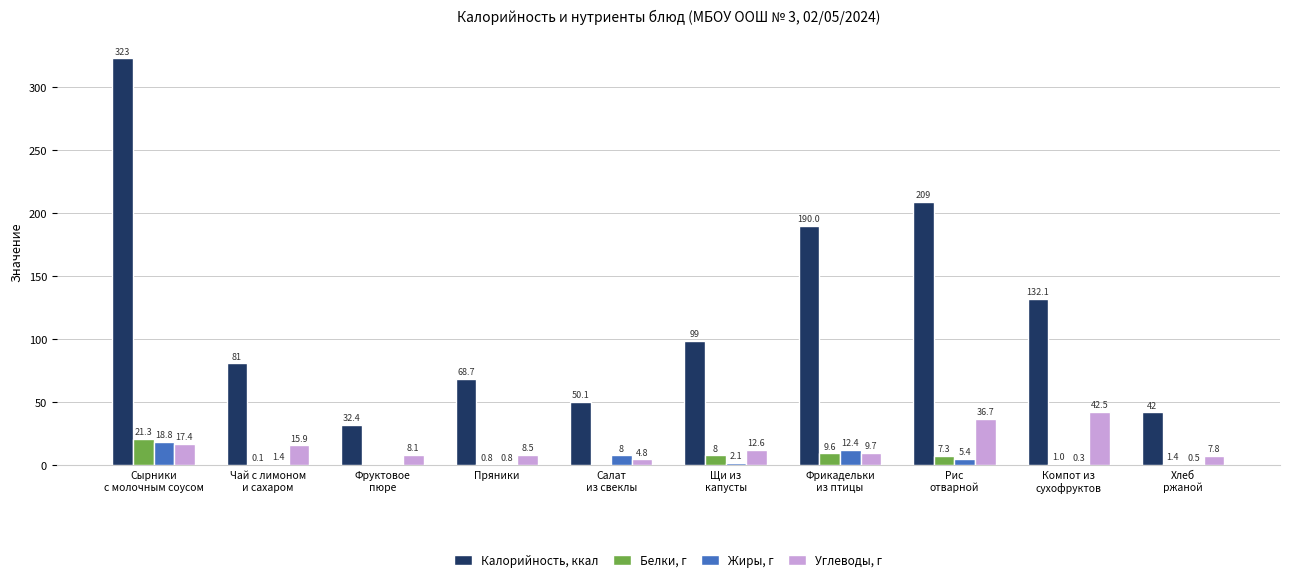

At which category does the chart reach its peak across all series?

Сырники
с молочным соусом